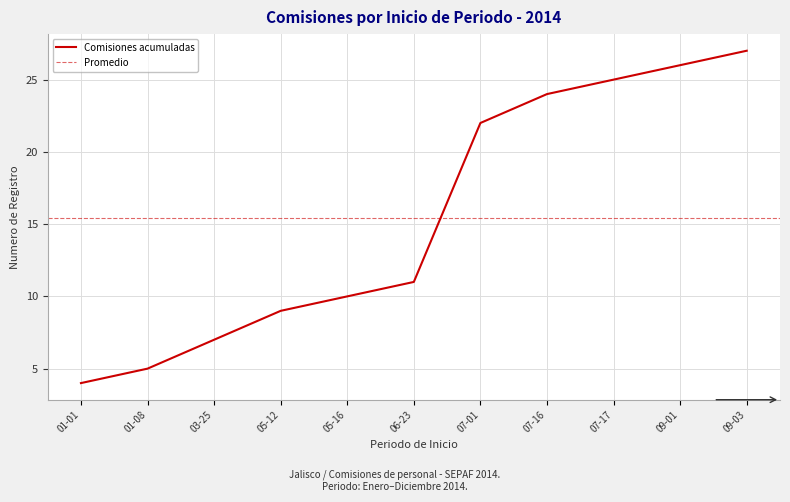

True or false: Comisiones acumuladas has a value of 11 at 09-01.

False